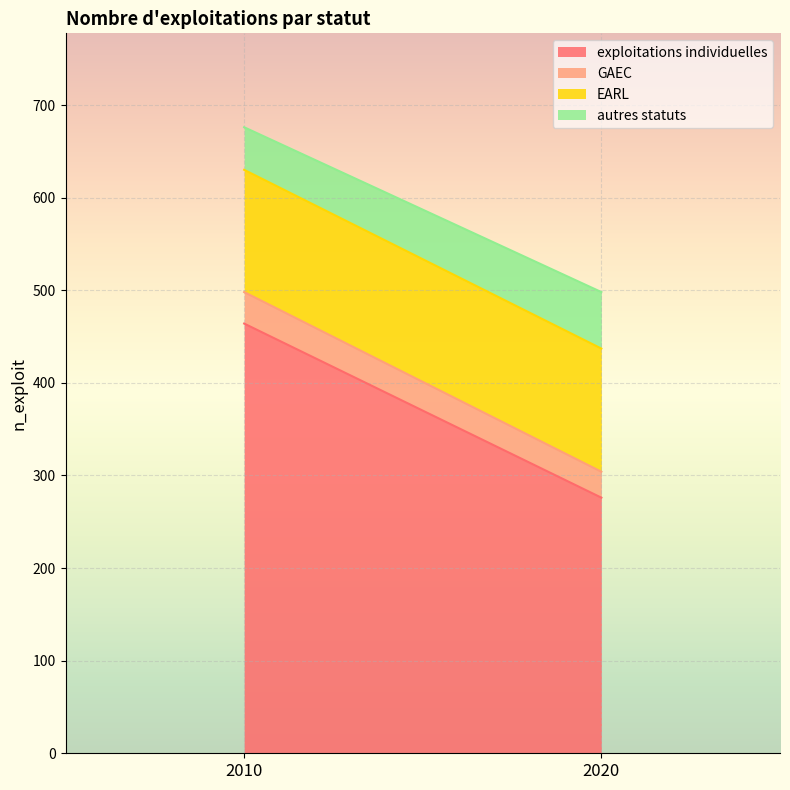

The value of autres statuts at 2010 is 67. True or false?

False